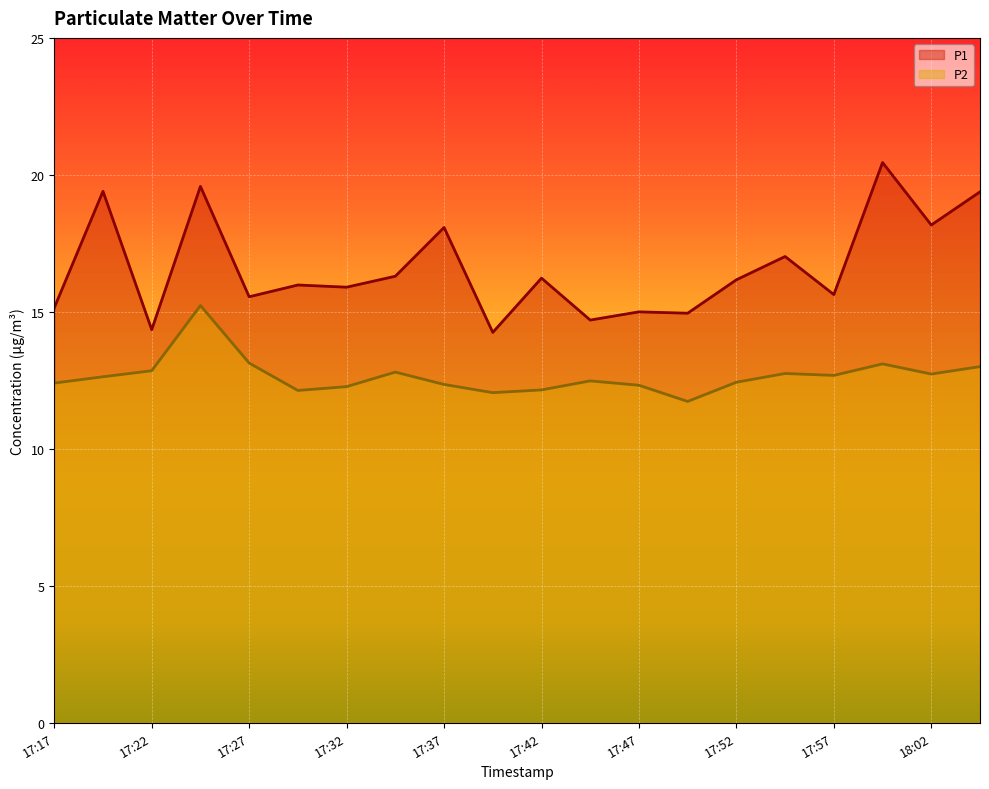

What is the difference between the maximum and minimum values in the P1 series?

6.2